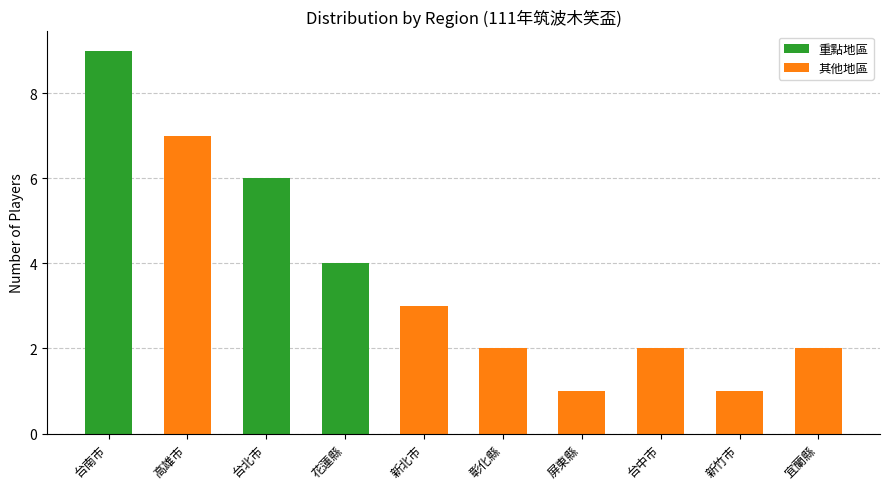

At which label does the data first exceed 3?

台南市